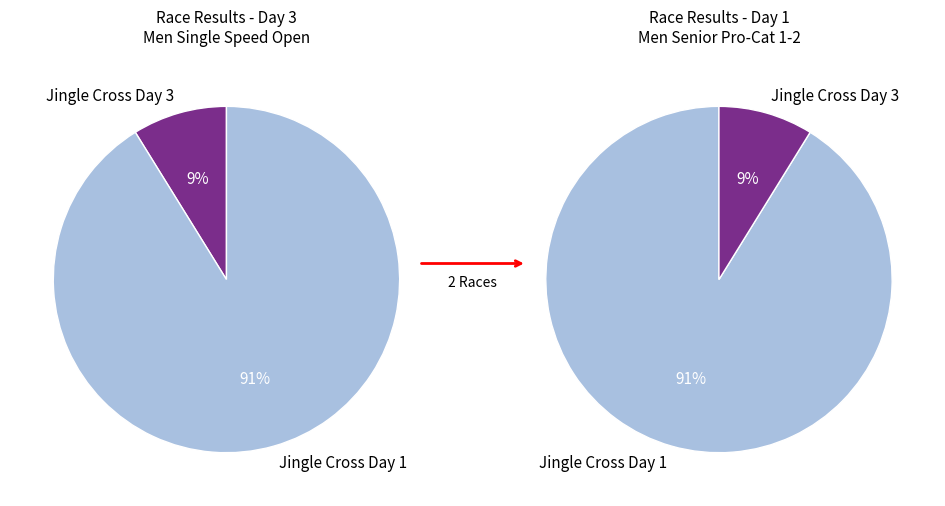

What portion of the pie excludes Jingle Cross Day 1?

8.8%